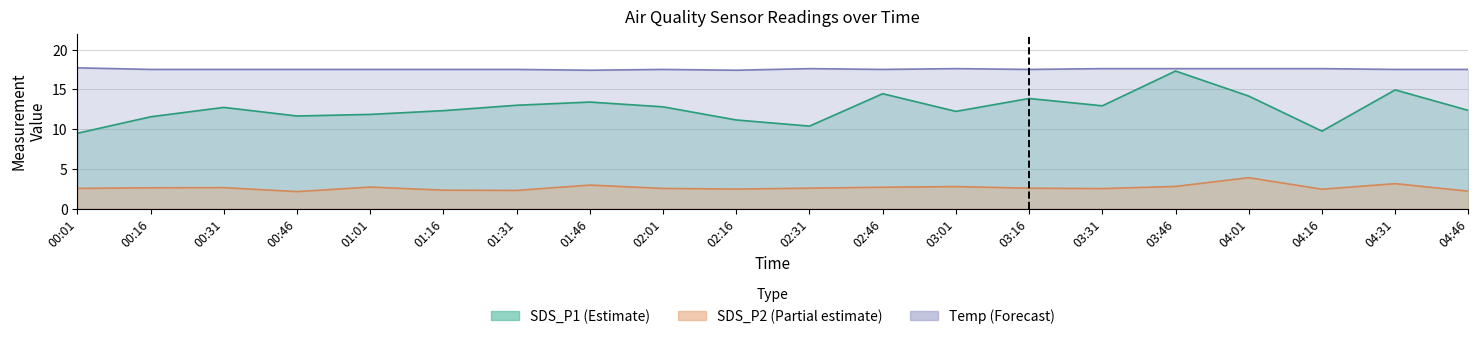

At which label does Temp reach its peak?

00:01